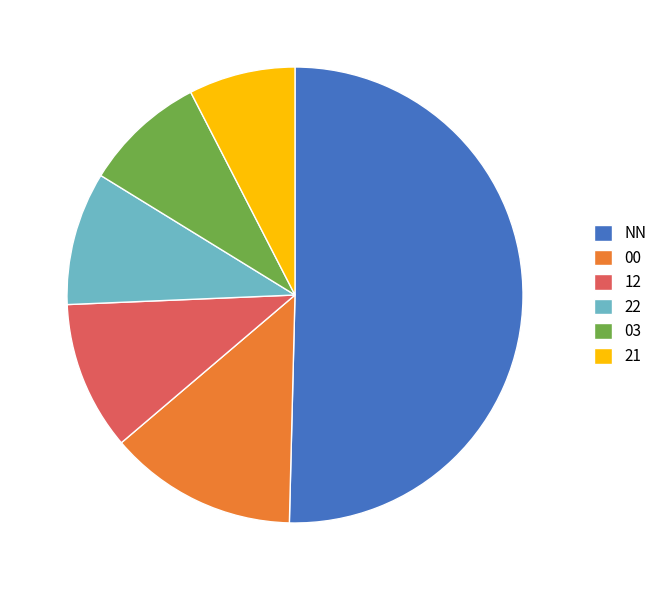

Between 00 and 12, which is larger?

00